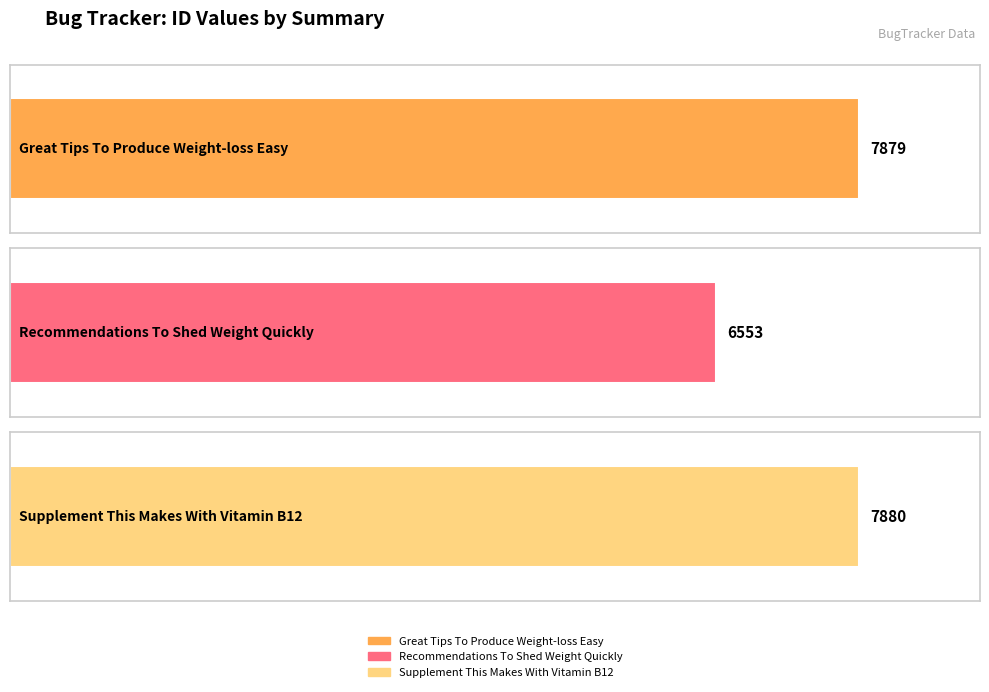

What is the label of the 1st bar from the left?

Great Tips To Produce Weight-loss Easy